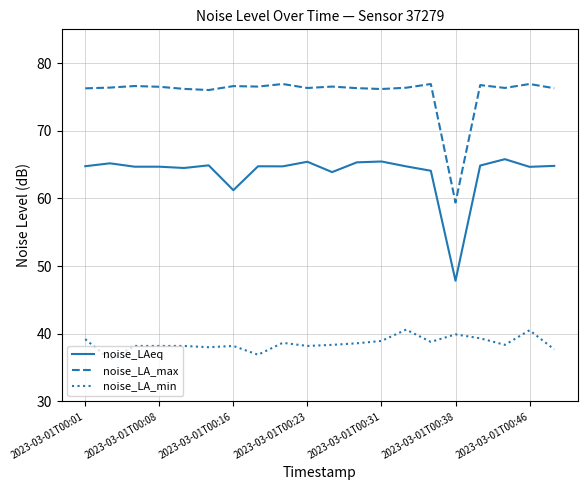

What is the minimum value shown in the chart?

36.2